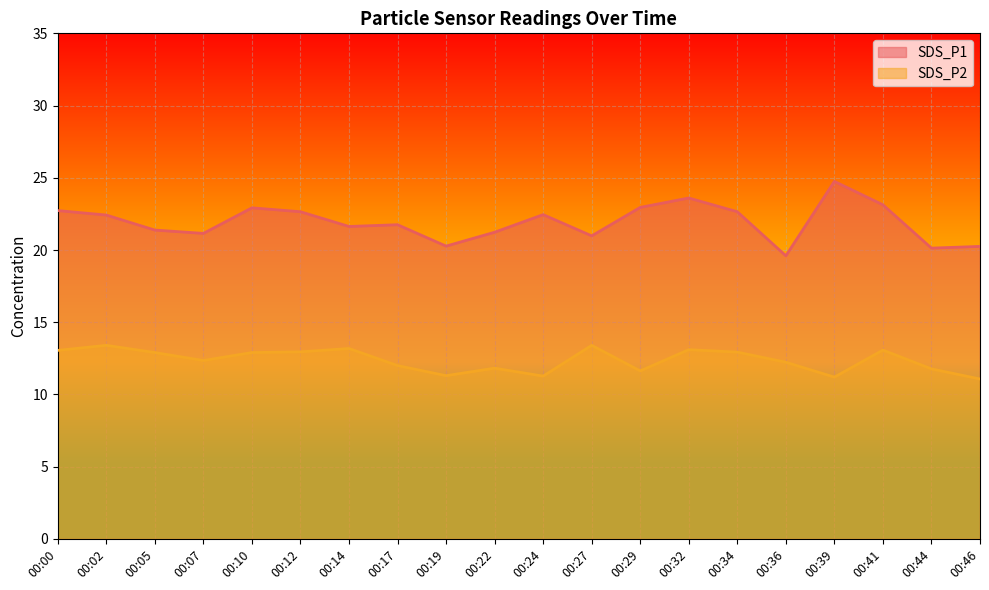

What is the value of the SDS_P2 point at the 9th from the left?

11.3